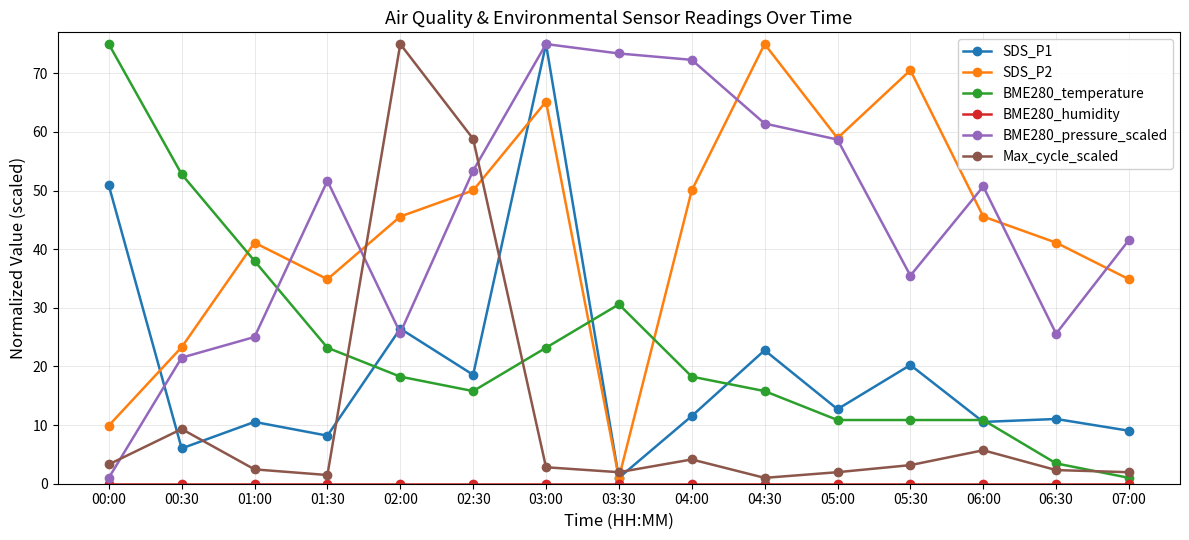

In BME280_pressure_scaled, how many points are lower than both neighbors (excluding endpoints)?

3